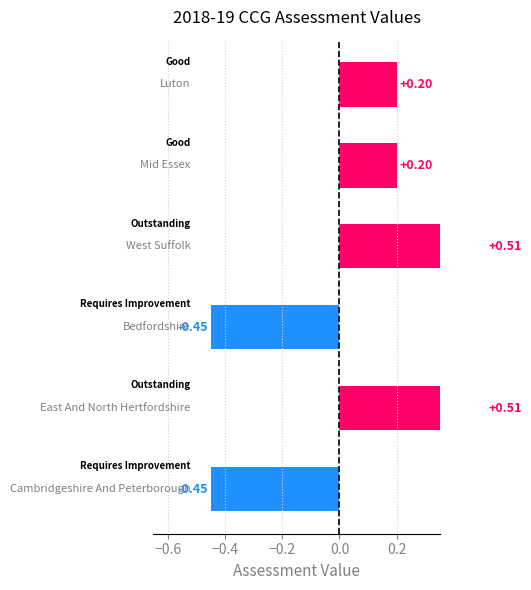

The value at 0.2 is 0.2. True or false?

True